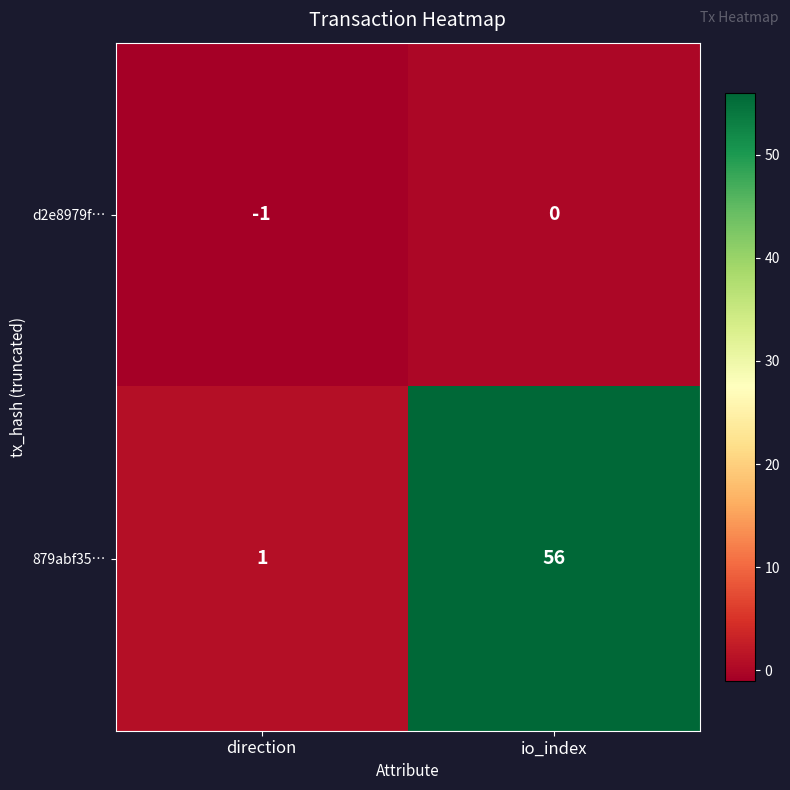

Rank the series by their maximum value, from highest to lowest.

879abf35…, d2e8979f…